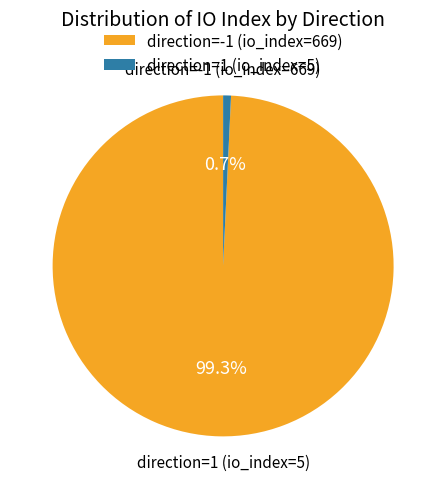

To the nearest percent, what is the difference between the direction=1 (io_index=5) and direction=-1 (io_index=669) slice percentages?

99%